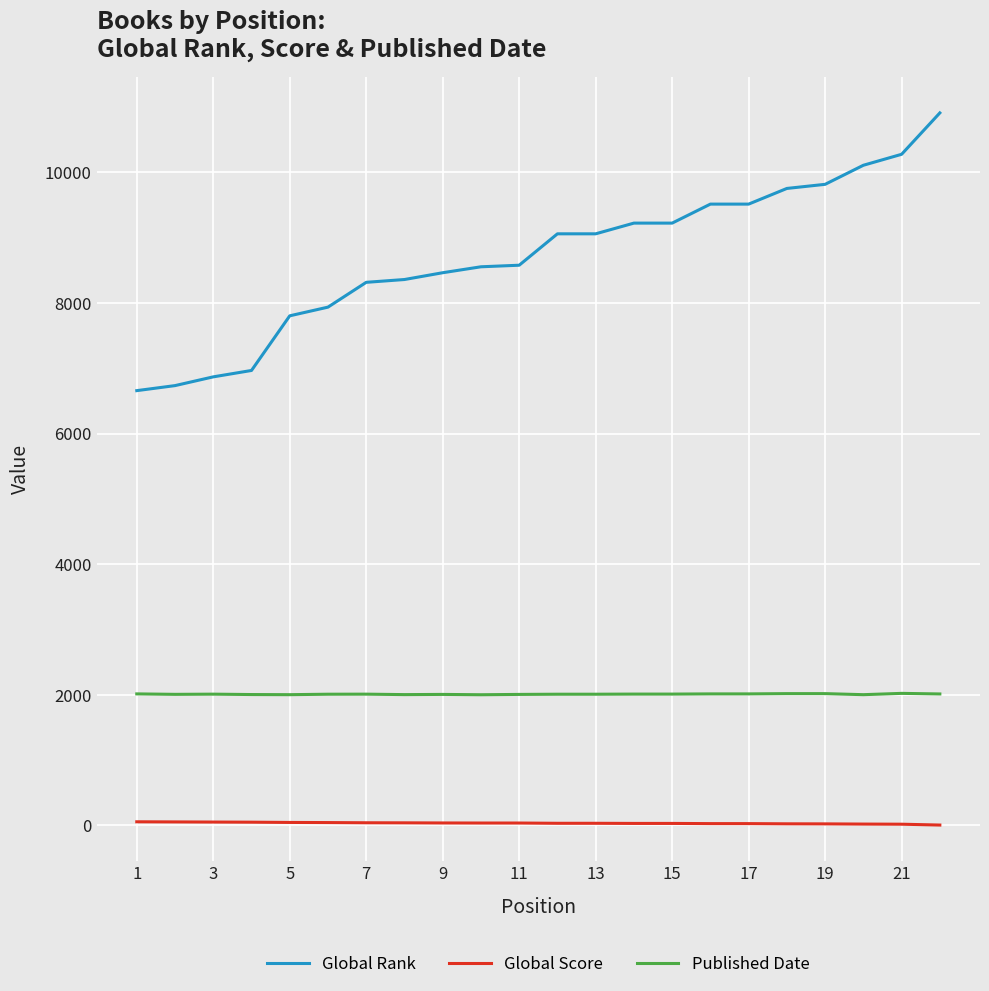

What is the difference between the maximum and minimum values in the Global Rank series?

4254